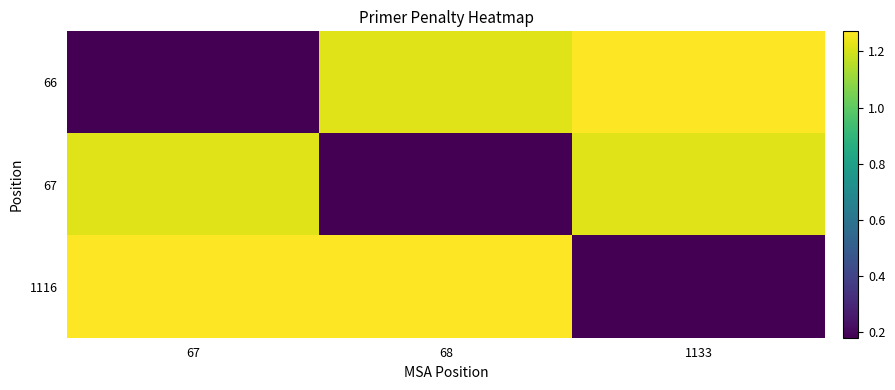

Reading left to right, extract all data points from this chart.

66: 67=0.2	68=1.2	1133=1.3
67: 67=1.2	68=0.2	1133=1.2
1116: 67=1.3	68=1.3	1133=0.2